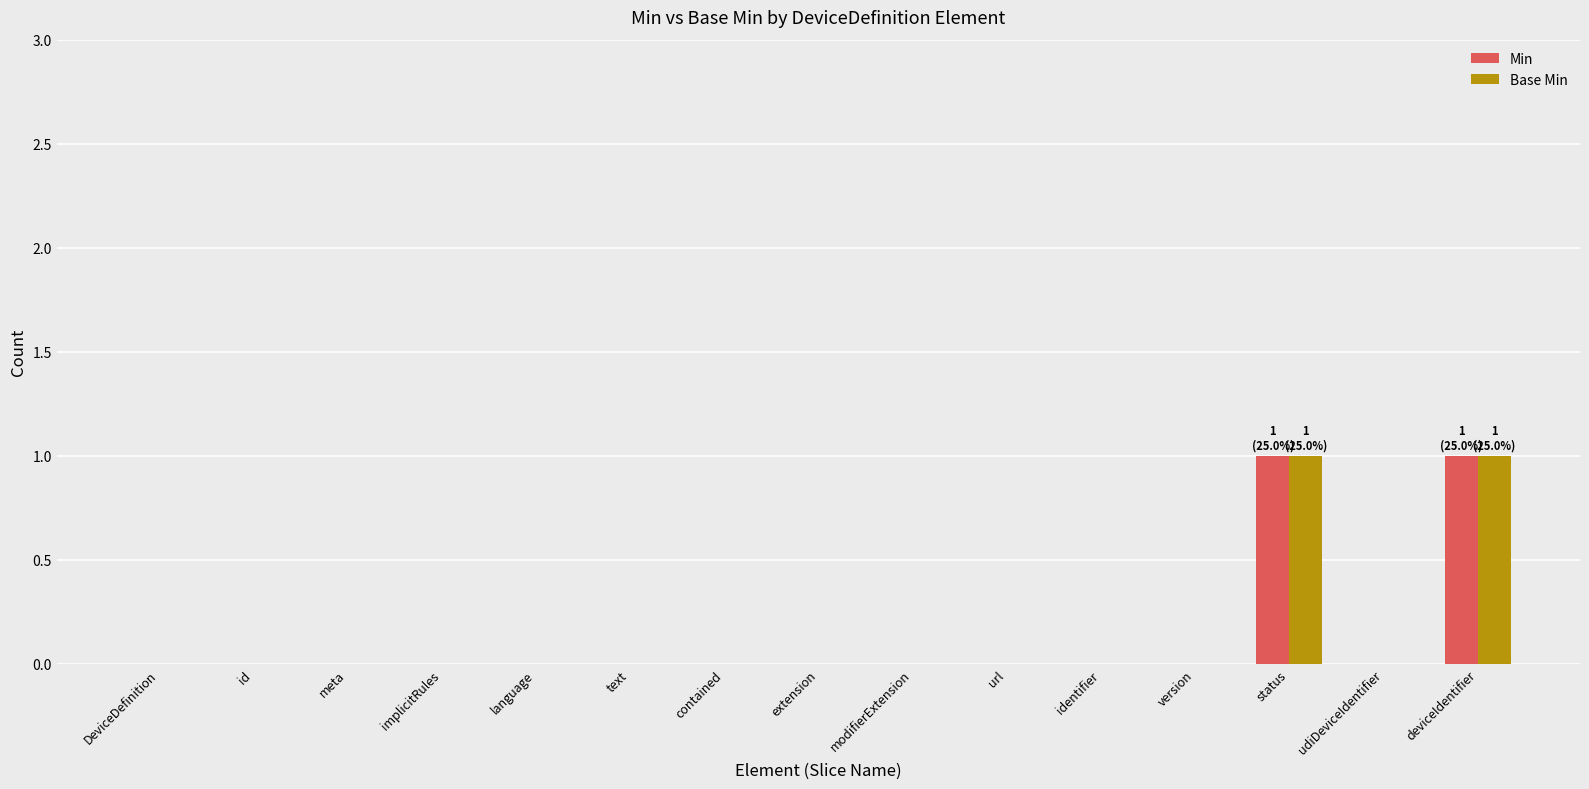

What are all the series names shown in the legend?

Min, Base Min